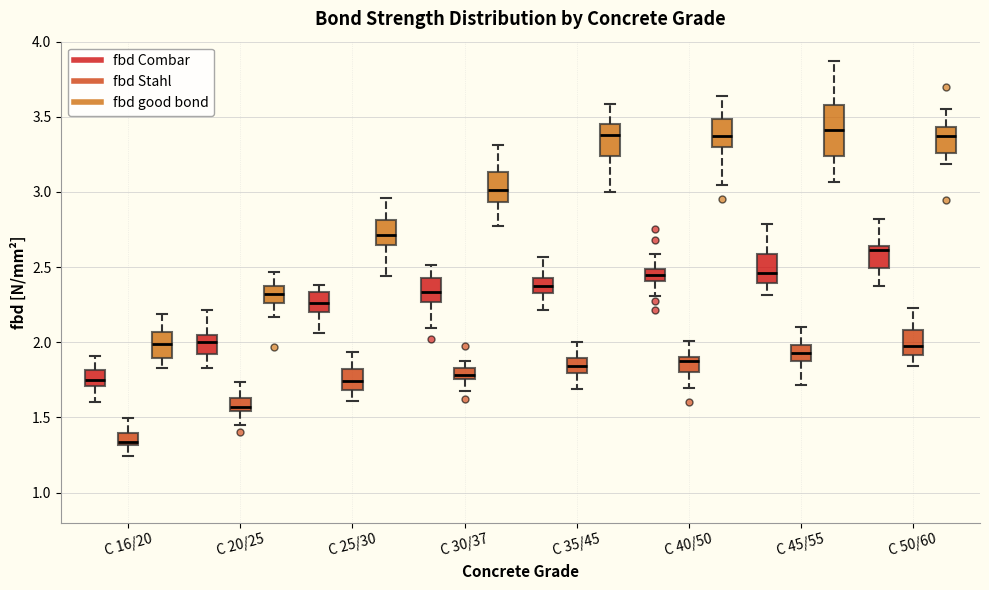

Which box's median line is the lowest?

C 16/20 (fbd Stahl)